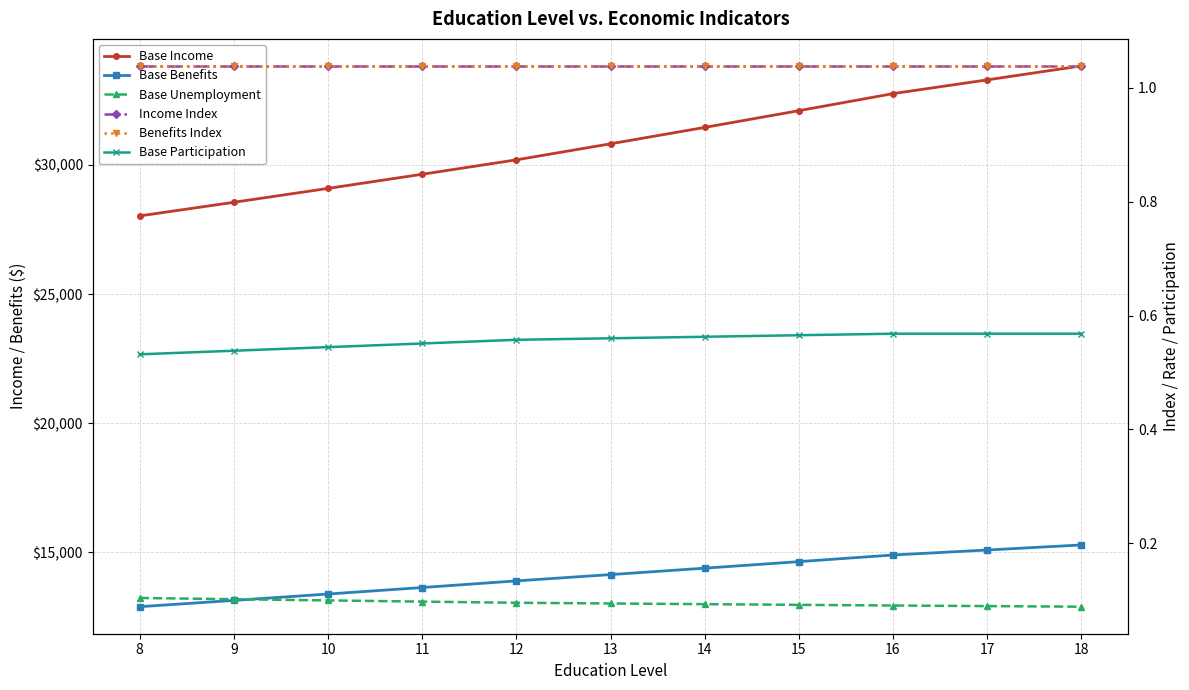

Read the Base Benefits value at 13.

14135.6